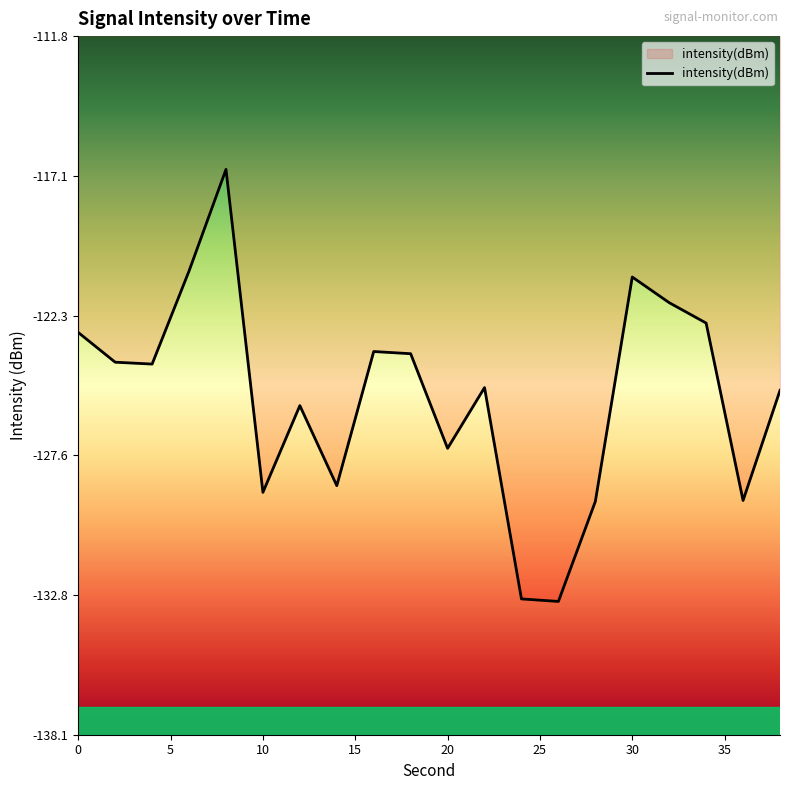

What is the difference between the maximum and minimum values?

16.2